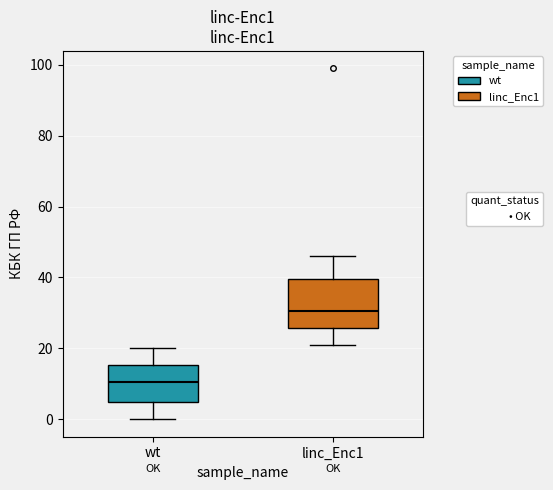

Where does the lower whisker of the box for linc_Enc1 end on the y-axis? The values are not printed on the chart, so give them approximately, as read against the axis.

22